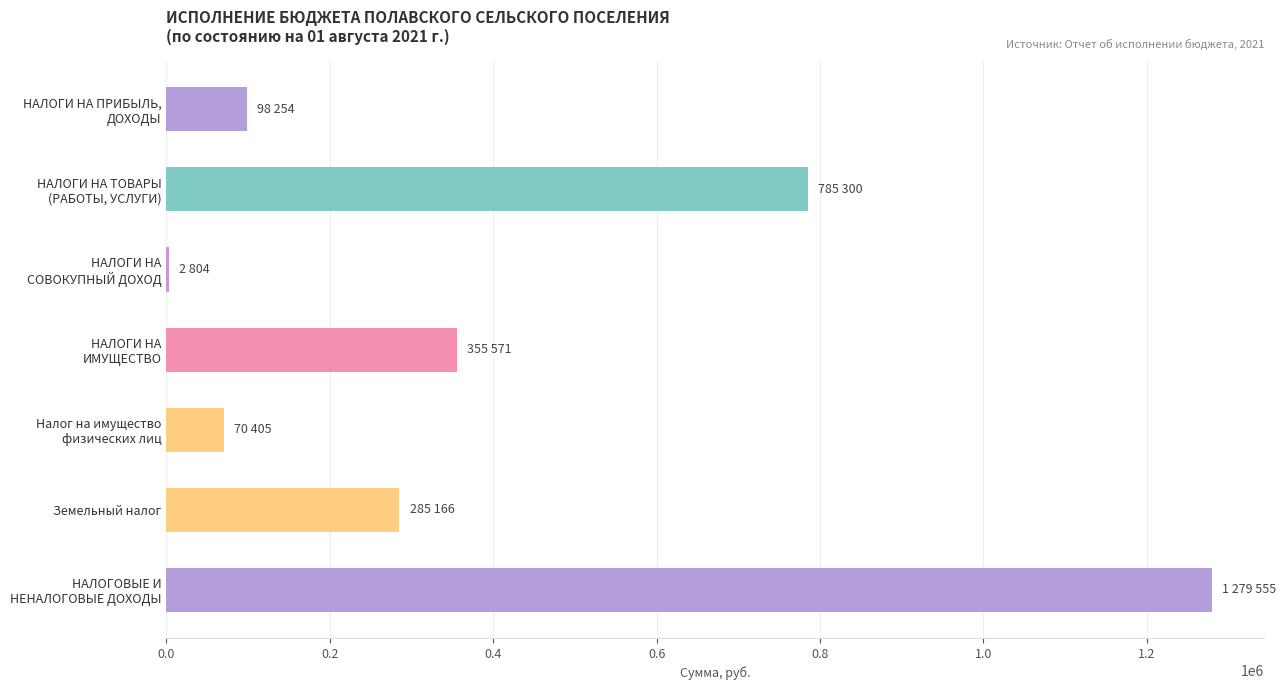

What is the maximum value shown in the chart?

1279555.1